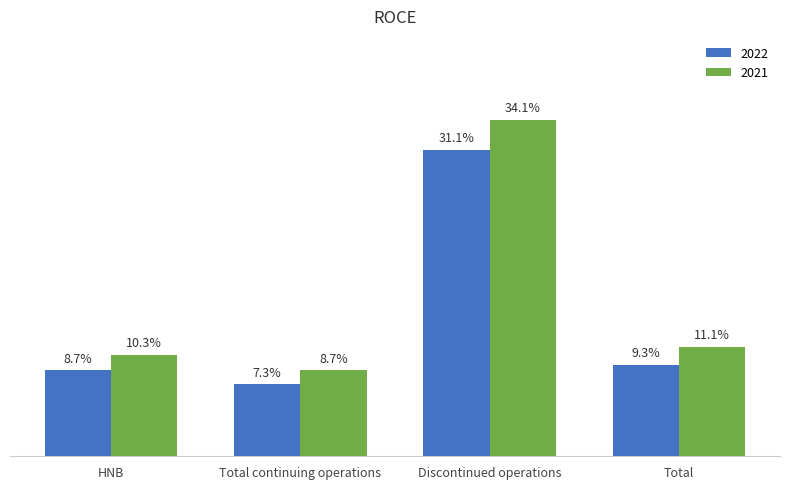

At which label does 2022 first exceed 9?

Discontinued operations